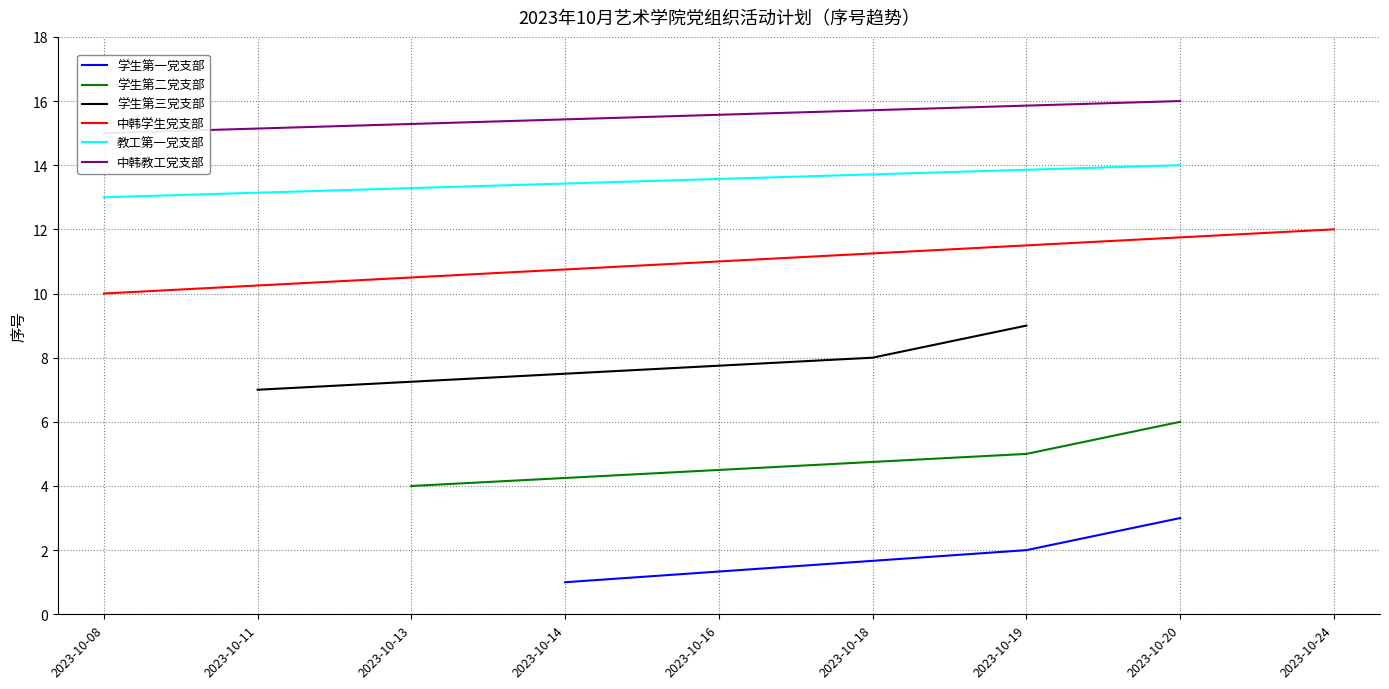

Is it true that 学生第一党支部 equals 1 at 2023-10-14?

True